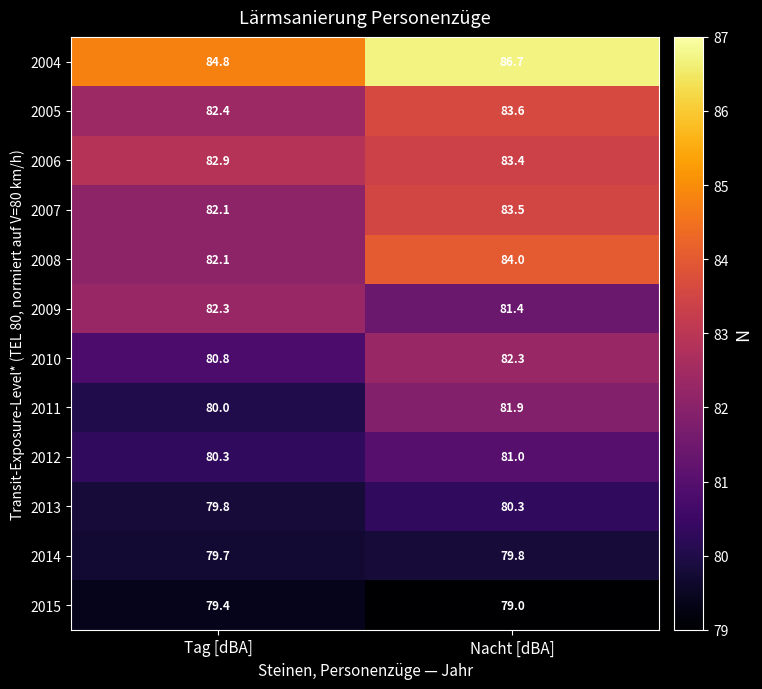

Which label corresponds to the smallest value in the chart?

Nacht [dBA]